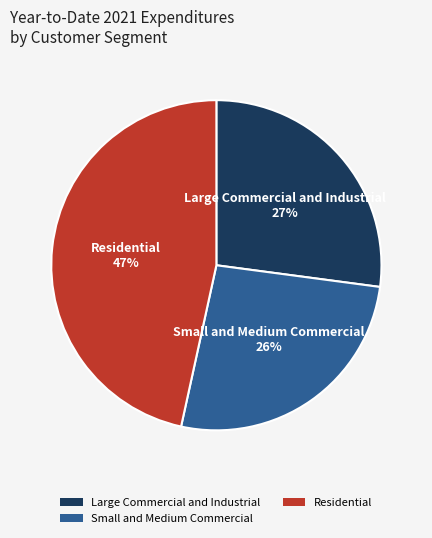

Which slice is the smallest?

Small and Medium Commercial